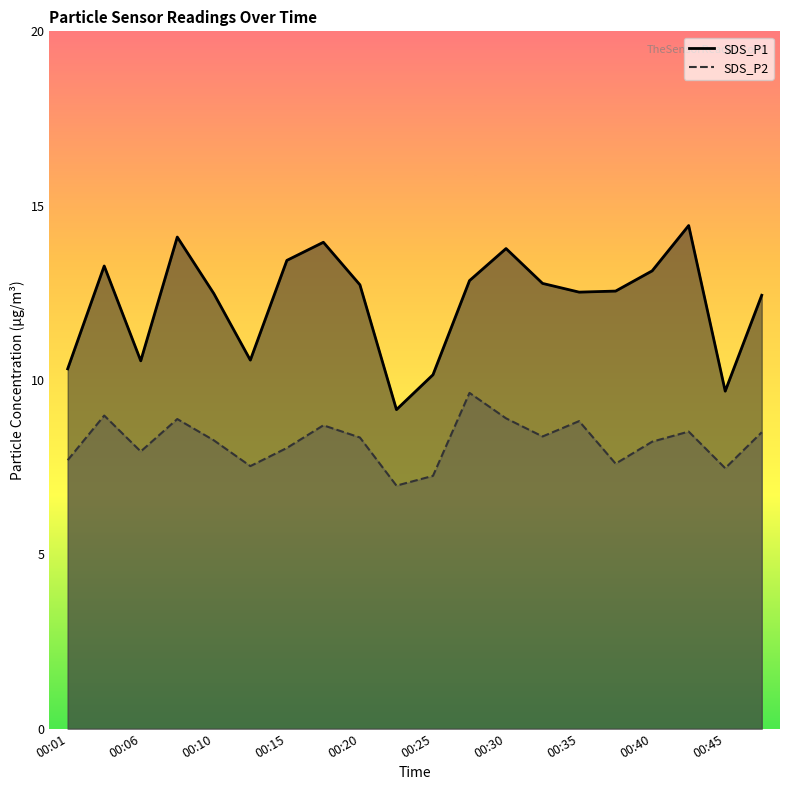

What is the smallest value displayed?

7.0